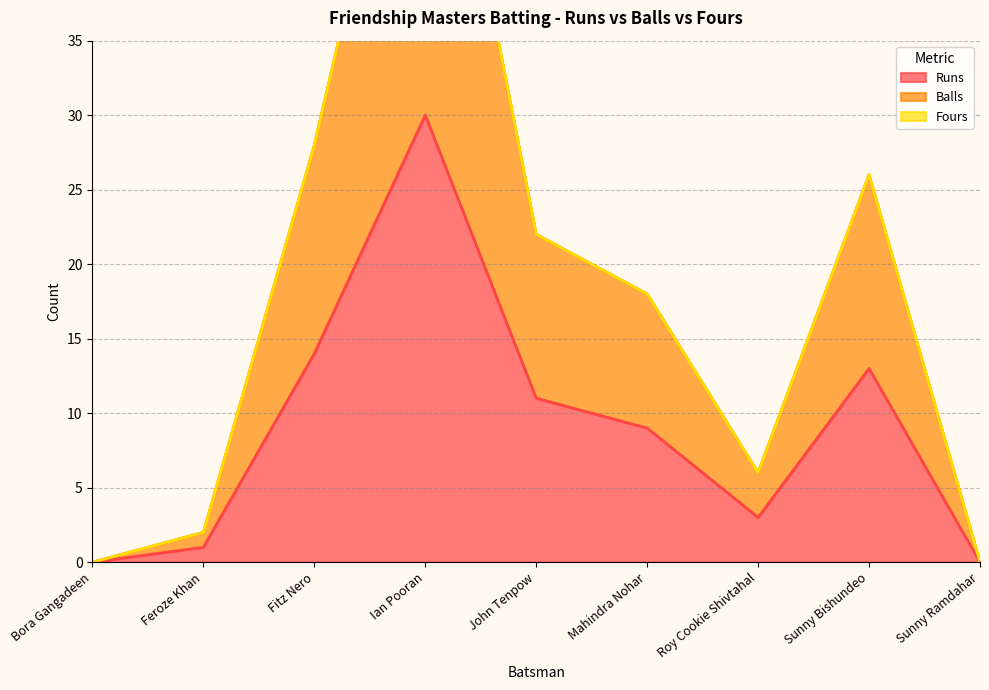

Is it true that Runs equals 19 at Ian Pooran?

False